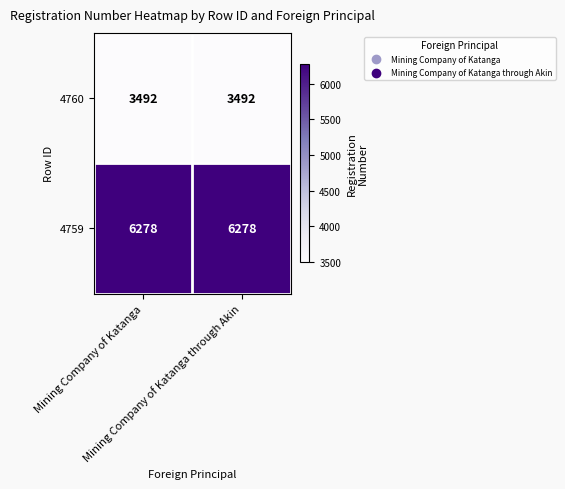

What is the sum of all 4759 values?

12556